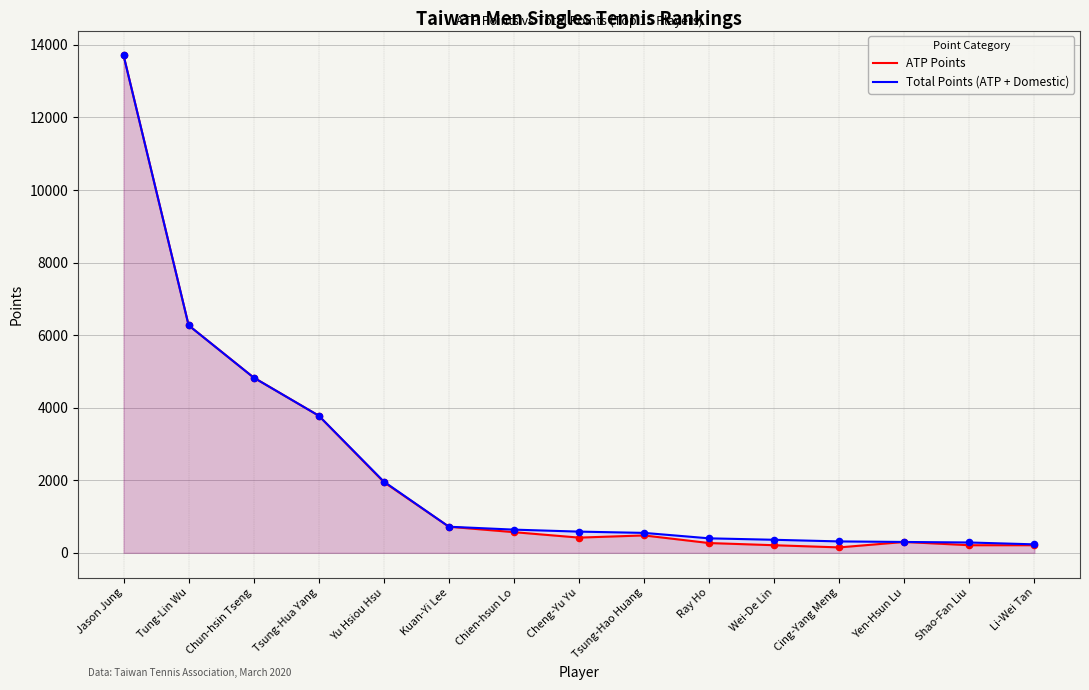

At how many categories does at least one series exceed 5171?

2